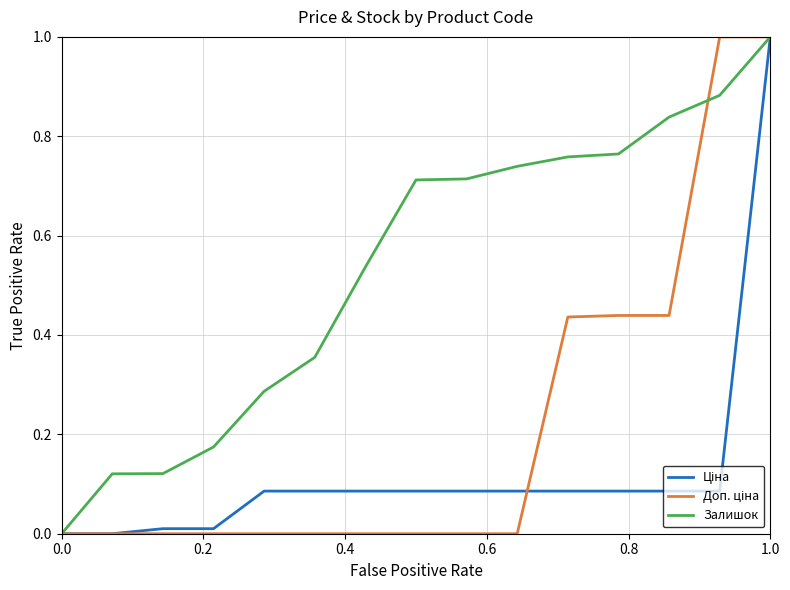

What is the highest value of the Залишок series?

1.0